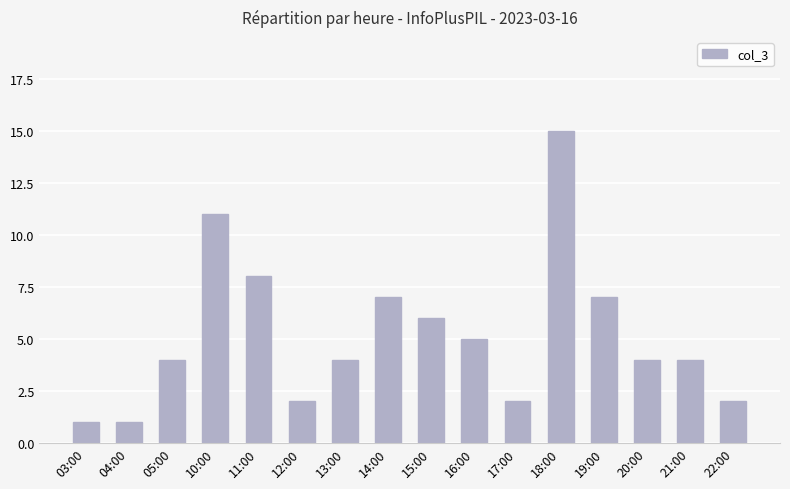

What is the difference between the maximum and minimum values?

14